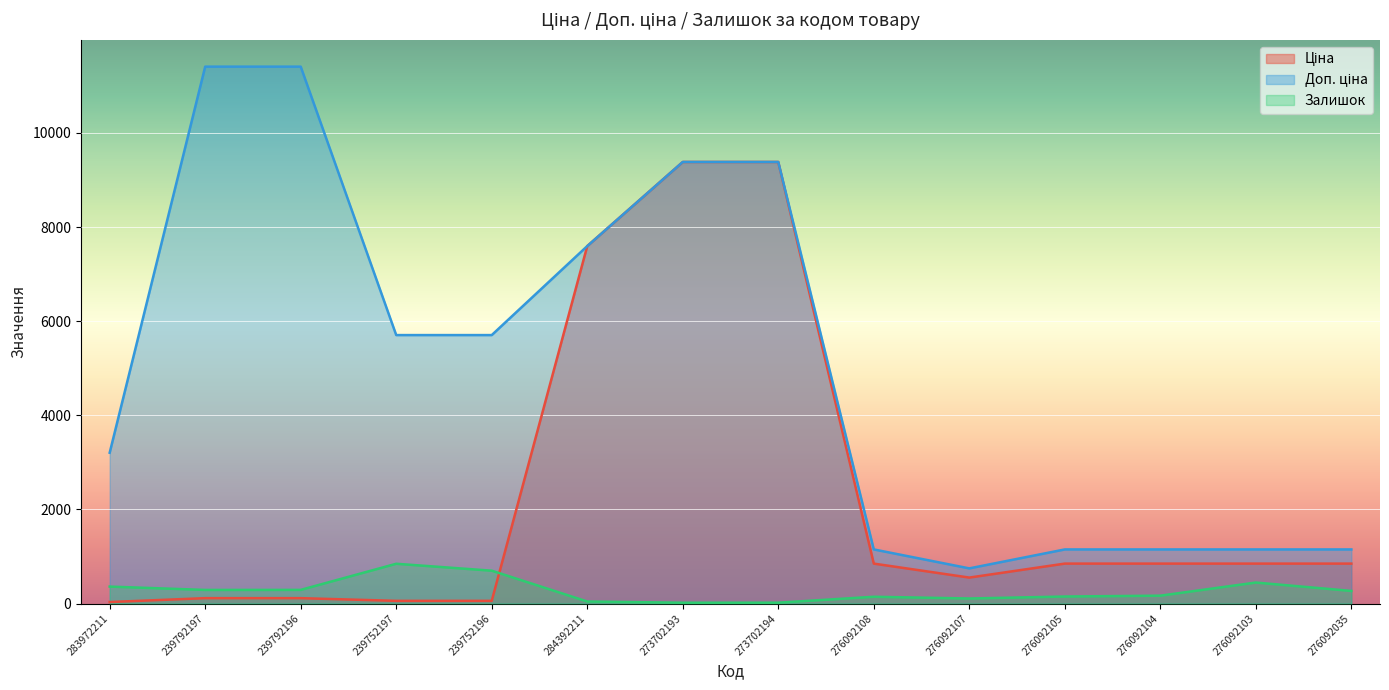

Which series has the largest total across all categories?

Доп. ціна